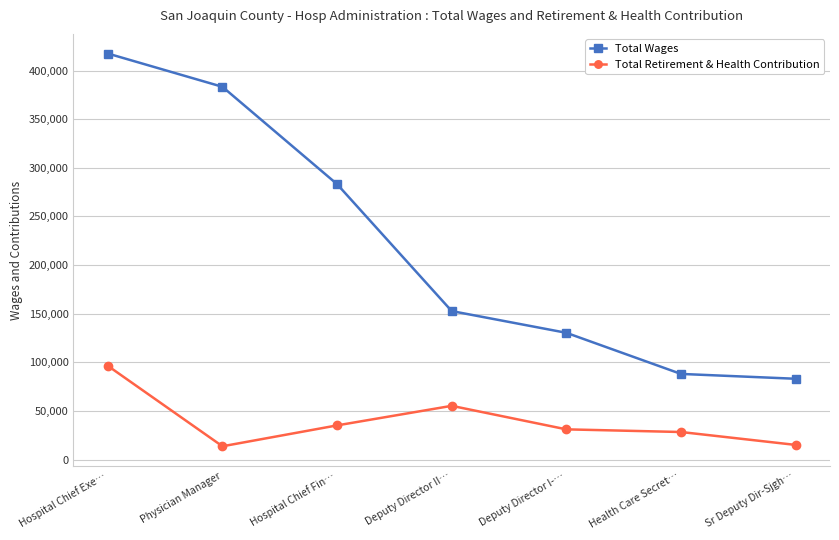

What is the total value across all series at Sr Deputy Dir-Sjgh…?

98113